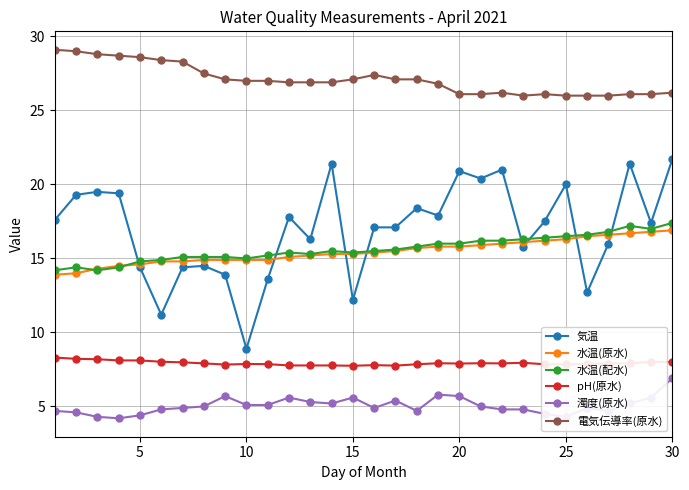

What is the minimum value shown in the chart?

4.2